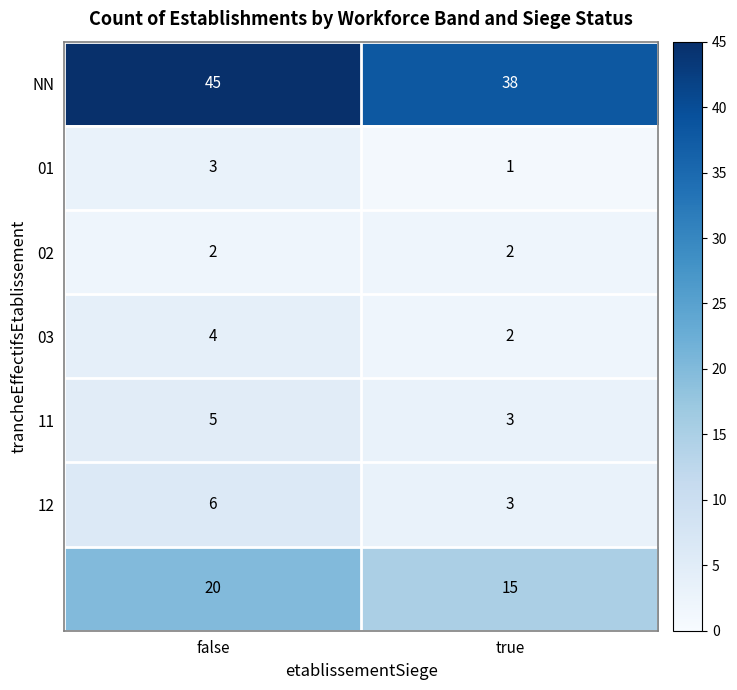

What is the difference between the highest and lowest values at true?

37